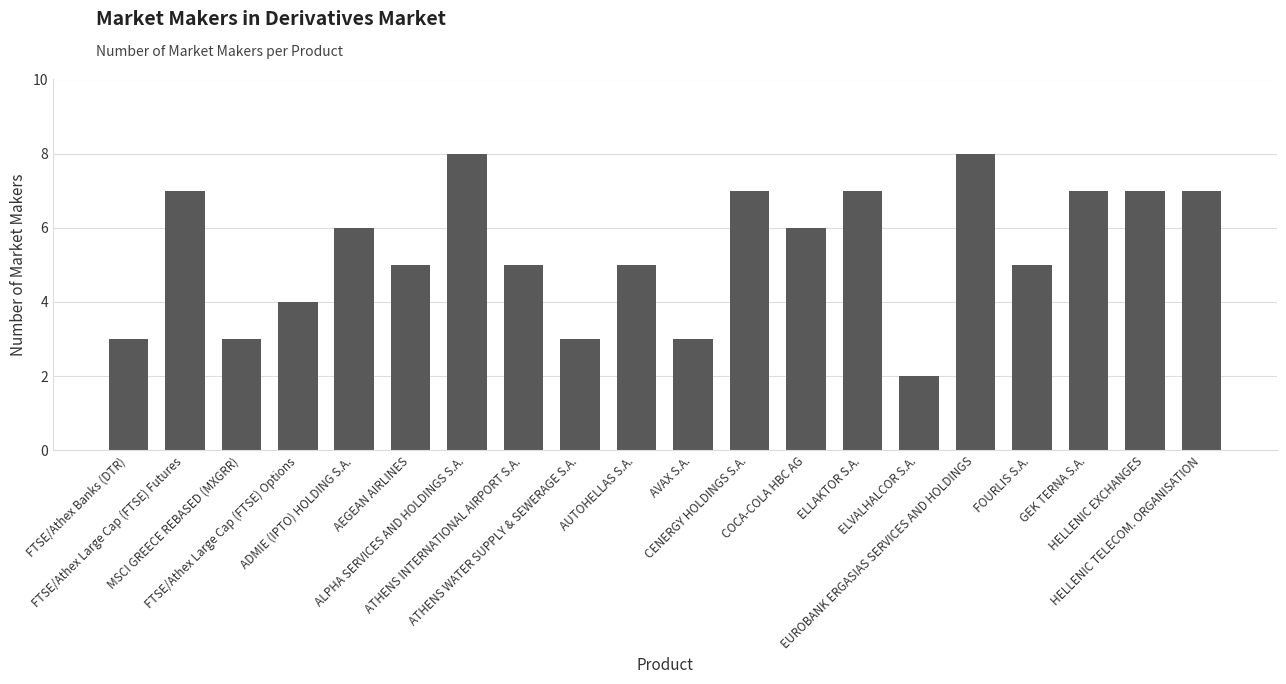

True or false: the data shows 7 at HELLENIC EXCHANGES.

True